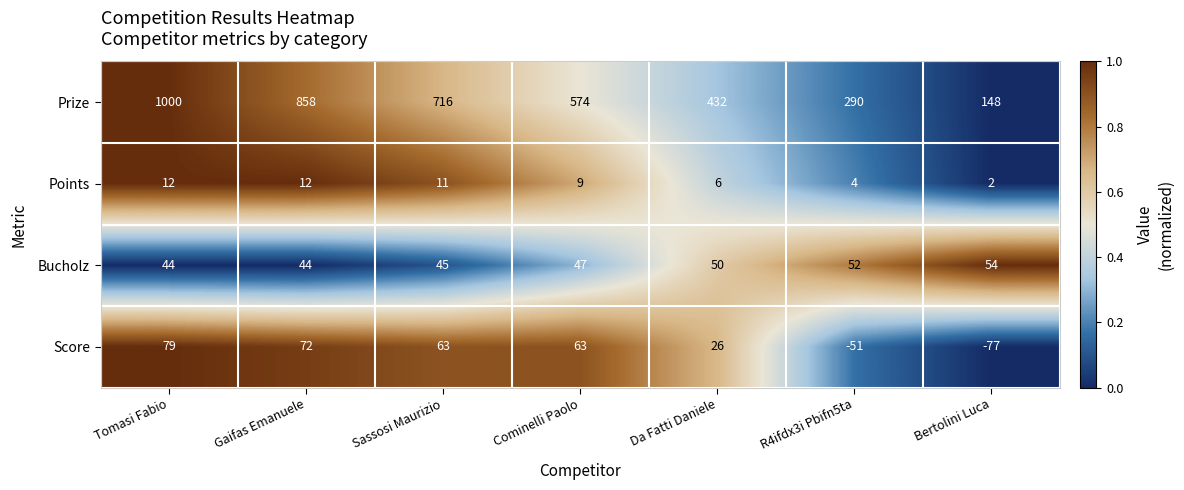

Which category has the lowest value across all series?

Bertolini Luca